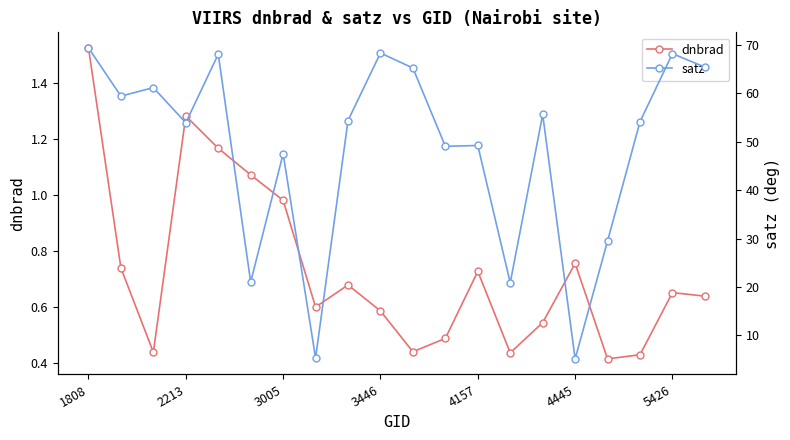

Which series has the widest spread of values?

satz